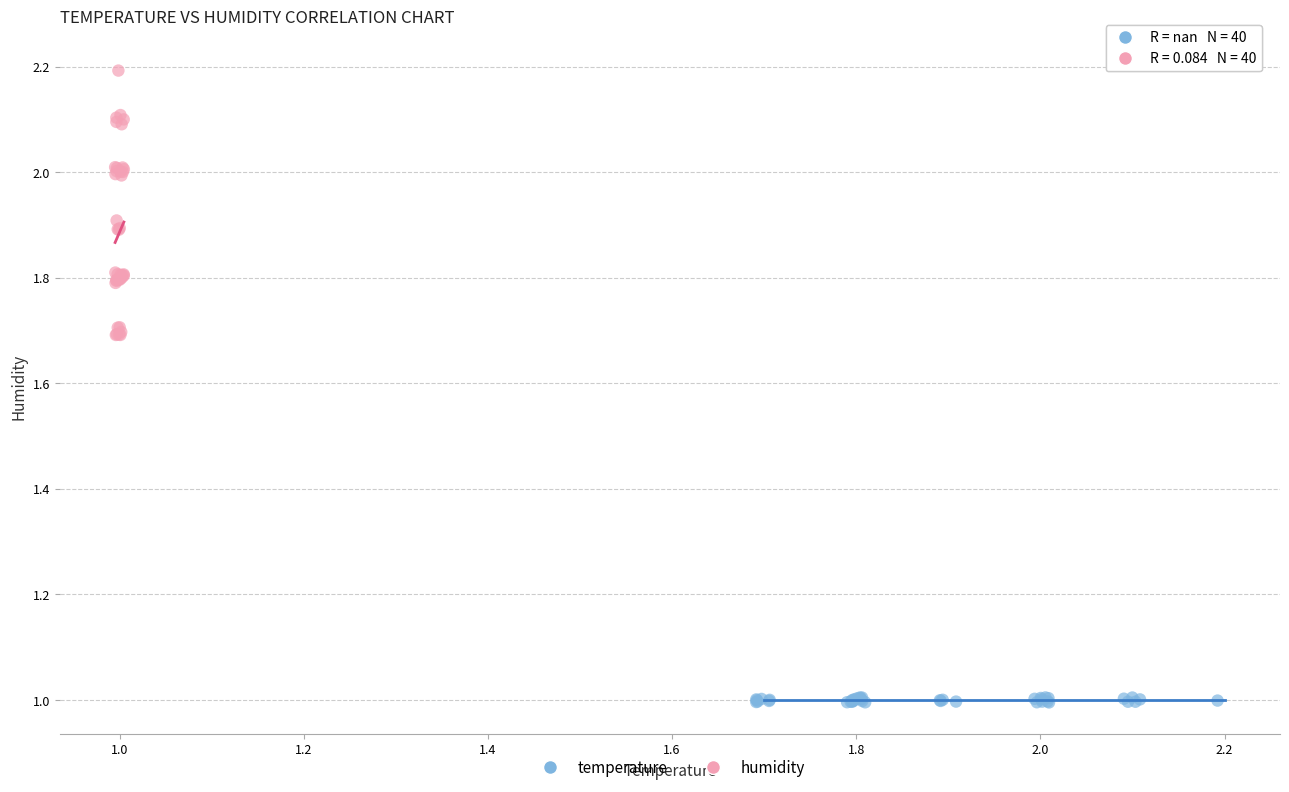

Which series reaches the maximum Y coordinate?

humidity